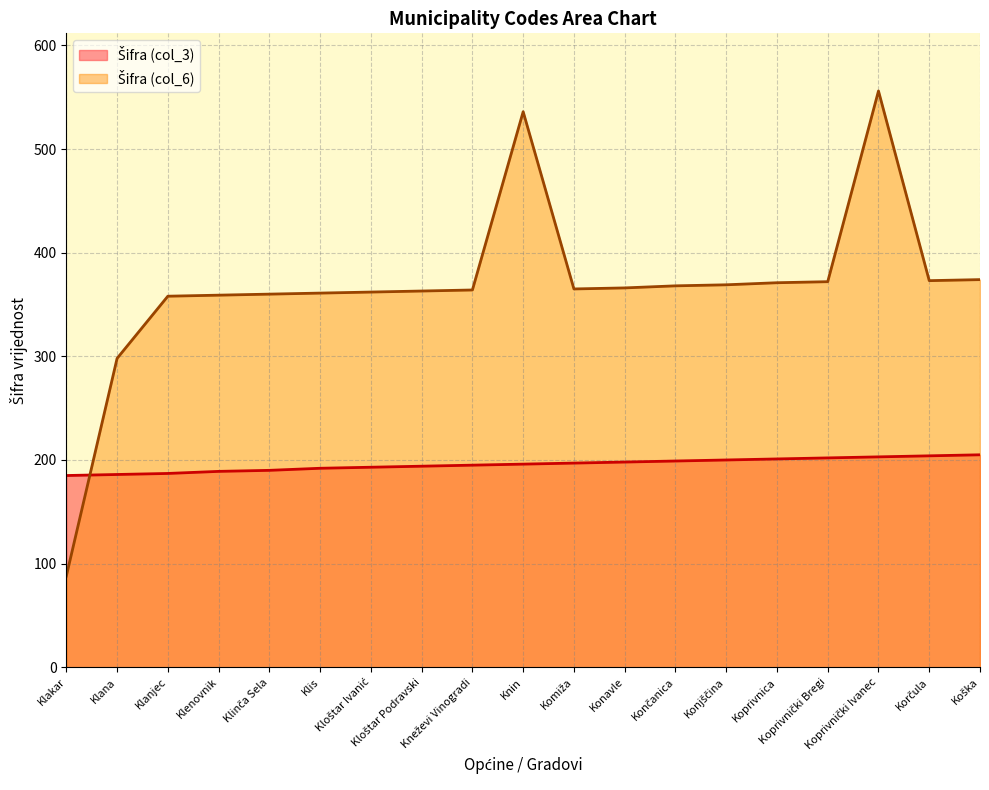

Reading left to right, what are all the values shown in this chart?

Šifra (col_3): 185	186	187	189	190	192	193	194	195	196	197	198	199	200	201	202	203	204	205
Šifra (col_6): 88	298	358	359	360	361	362	363	364	536	365	366	368	369	371	372	556	373	374